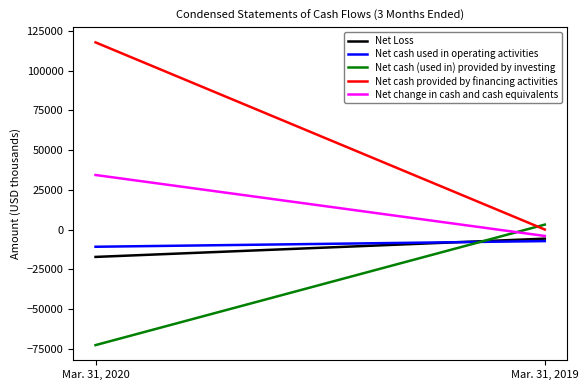

Reading left to right, what are all the values shown in this chart?

Net Loss: Mar. 31, 2020=-17176	Mar. 31, 2019=-5681
Net cash used in operating activities: Mar. 31, 2020=-10779	Mar. 31, 2019=-7216
Net cash (used in) provided by investing: Mar. 31, 2020=-72681	Mar. 31, 2019=3164
Net cash provided by financing activities: Mar. 31, 2020=117852	Mar. 31, 2019=64
Net change in cash and cash equivalents: Mar. 31, 2020=34392	Mar. 31, 2019=-3988